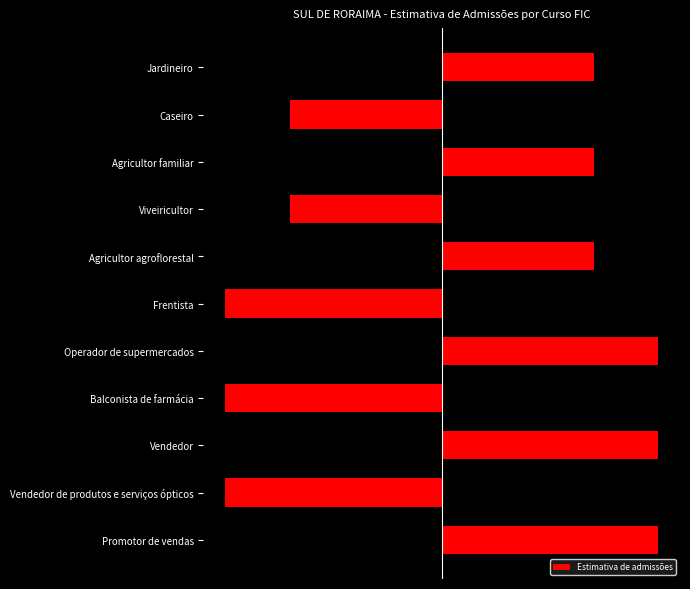

What position from the right is Balconista de farmácia?

8